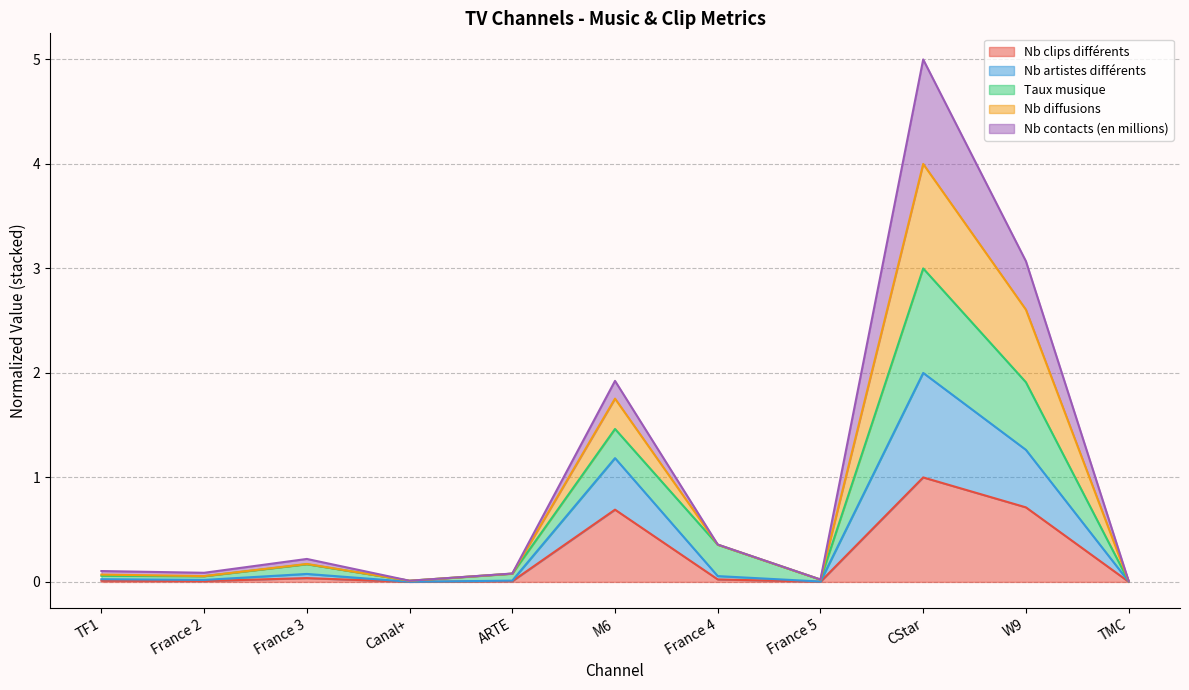

What is the difference between the second highest and second lowest values in the Nb clips différents series?

0.7